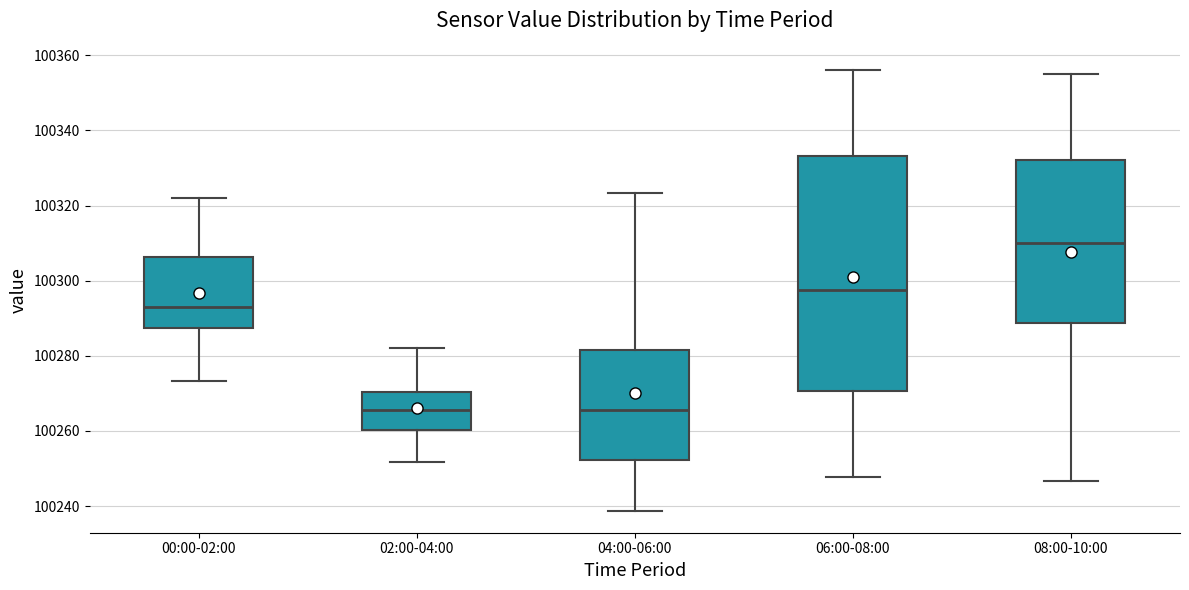

Which box has the highest median line?

08:00-10:00